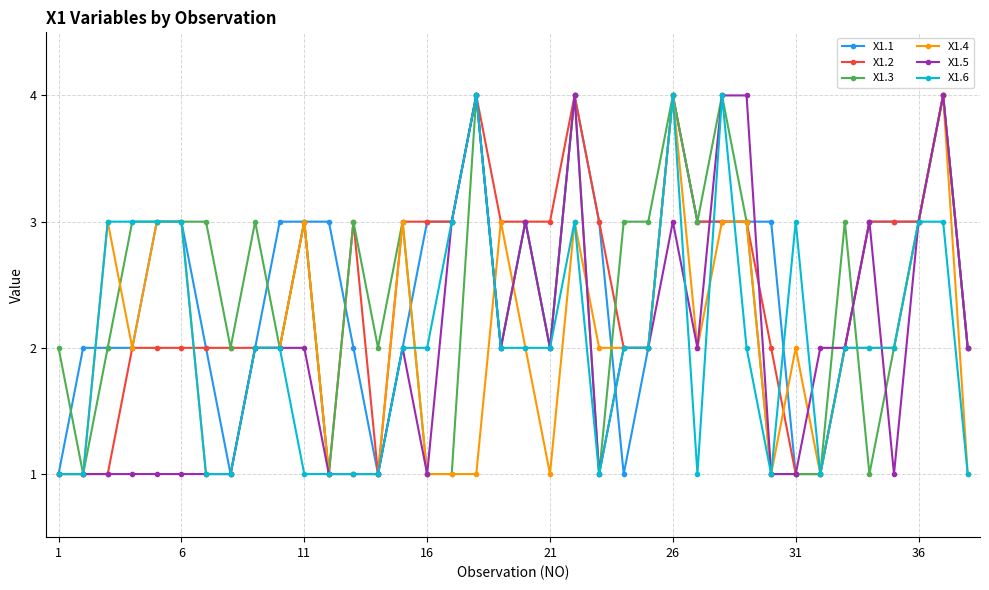

How many distinct data groups are displayed?

6